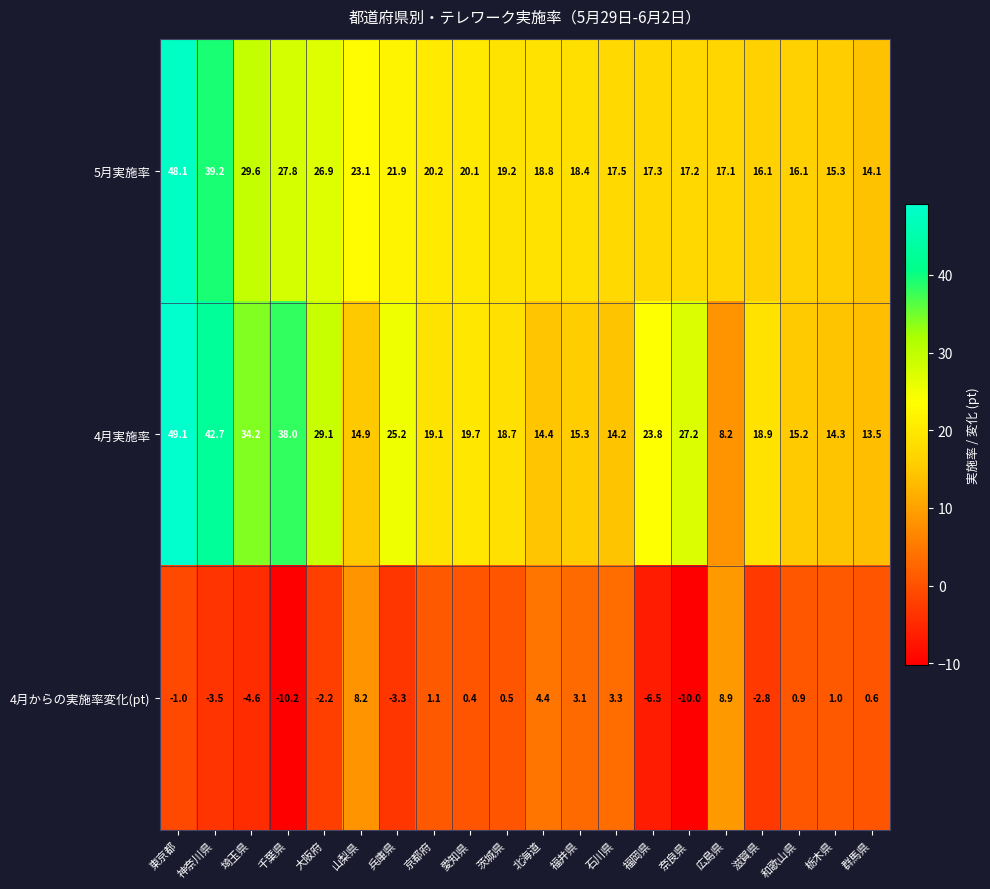

Is it true that 4月からの実施率変化(pt) equals 0.2 at 茨城県?

False